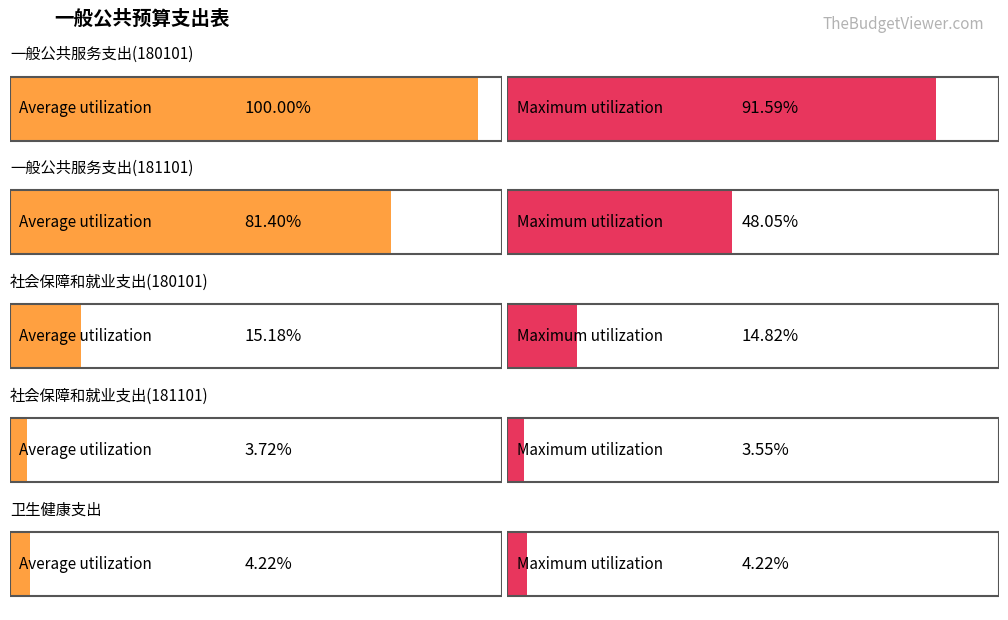

Between 一般公共服务支出(180101) and 卫生健康支出, which series saw the biggest shift?

Average utilization